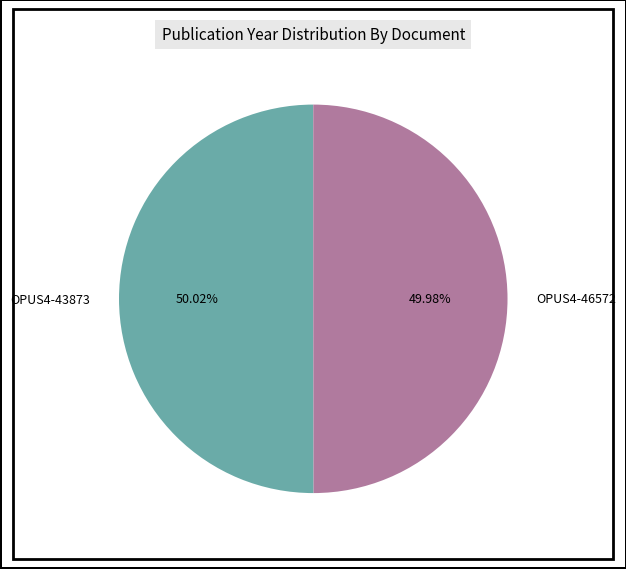

Is it true that OPUS4-46572 is 50% of the pie?

True